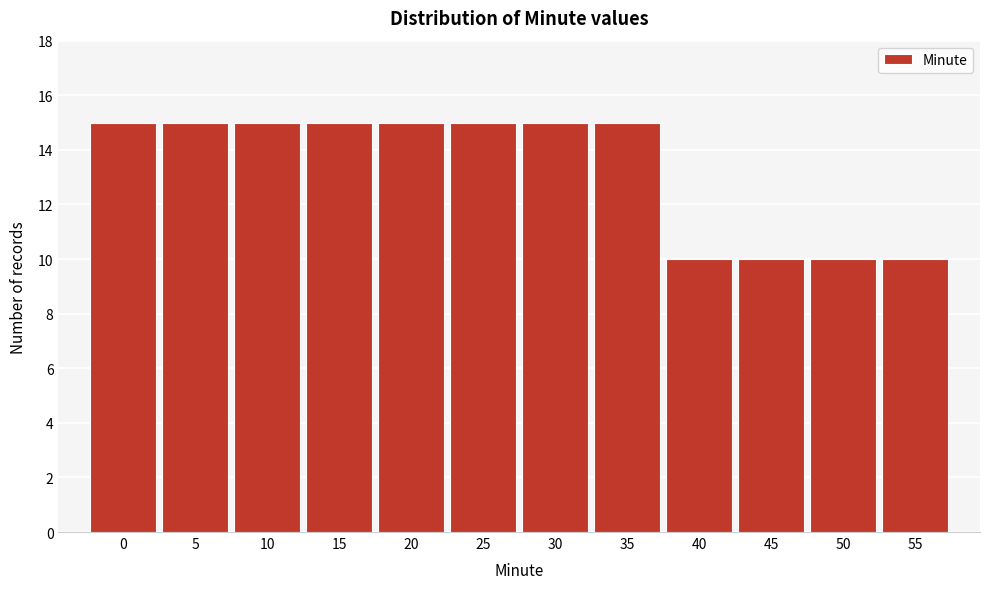

Reading left to right, transcribe all the data shown in this chart.

15	15	15	15	15	15	15	15	10	10	10	10